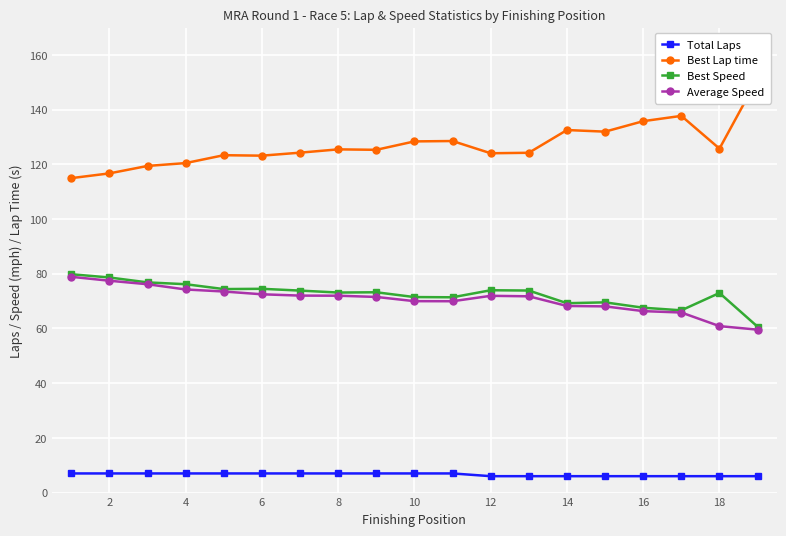

Is it true that Average Speed equals 34.6 at 14?

False